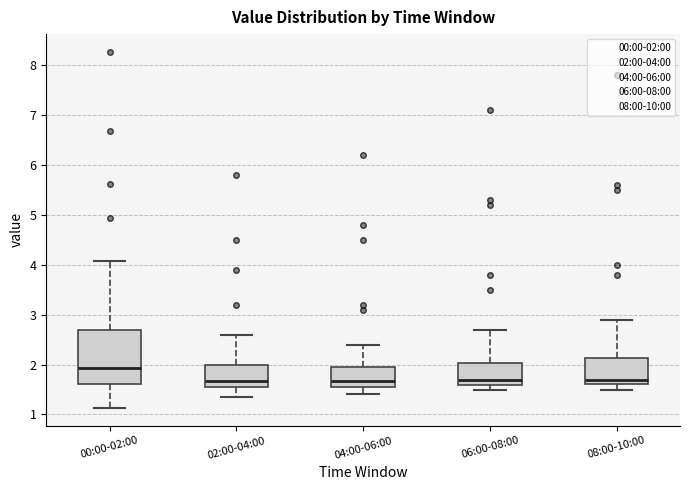

Comparing the boxes themselves (not the whiskers), which one is the tallest?

00:00-02:00